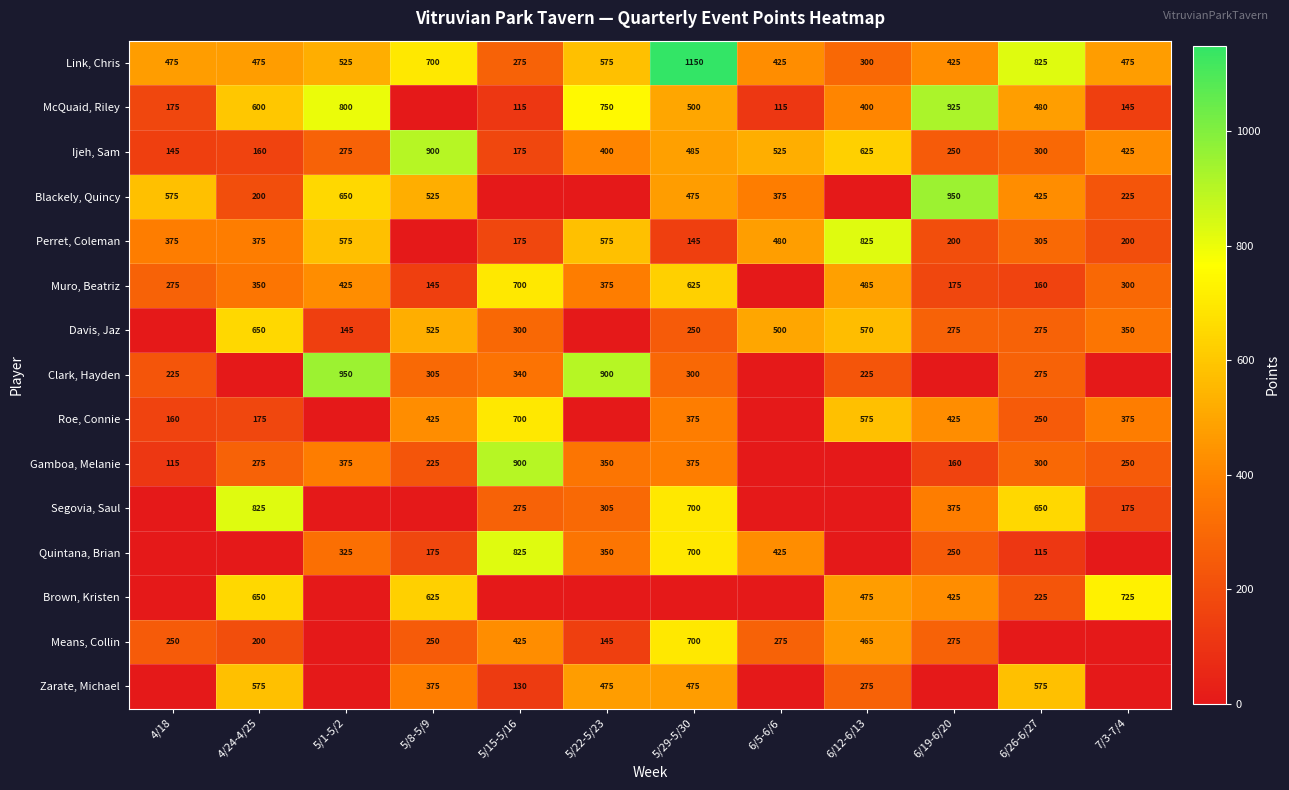

What is the difference between the Muro, Beatriz values at 7/3-7/4 and 5/29-5/30?

325